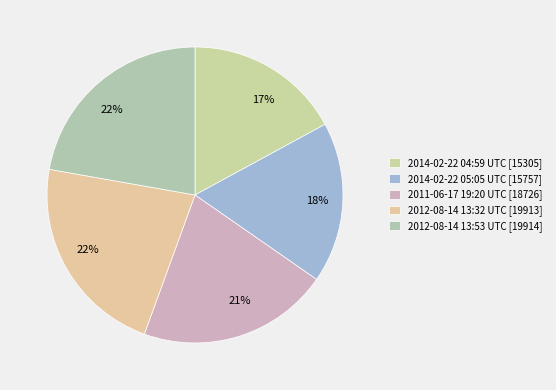

To the nearest percent, what is the average slice percentage?

20%